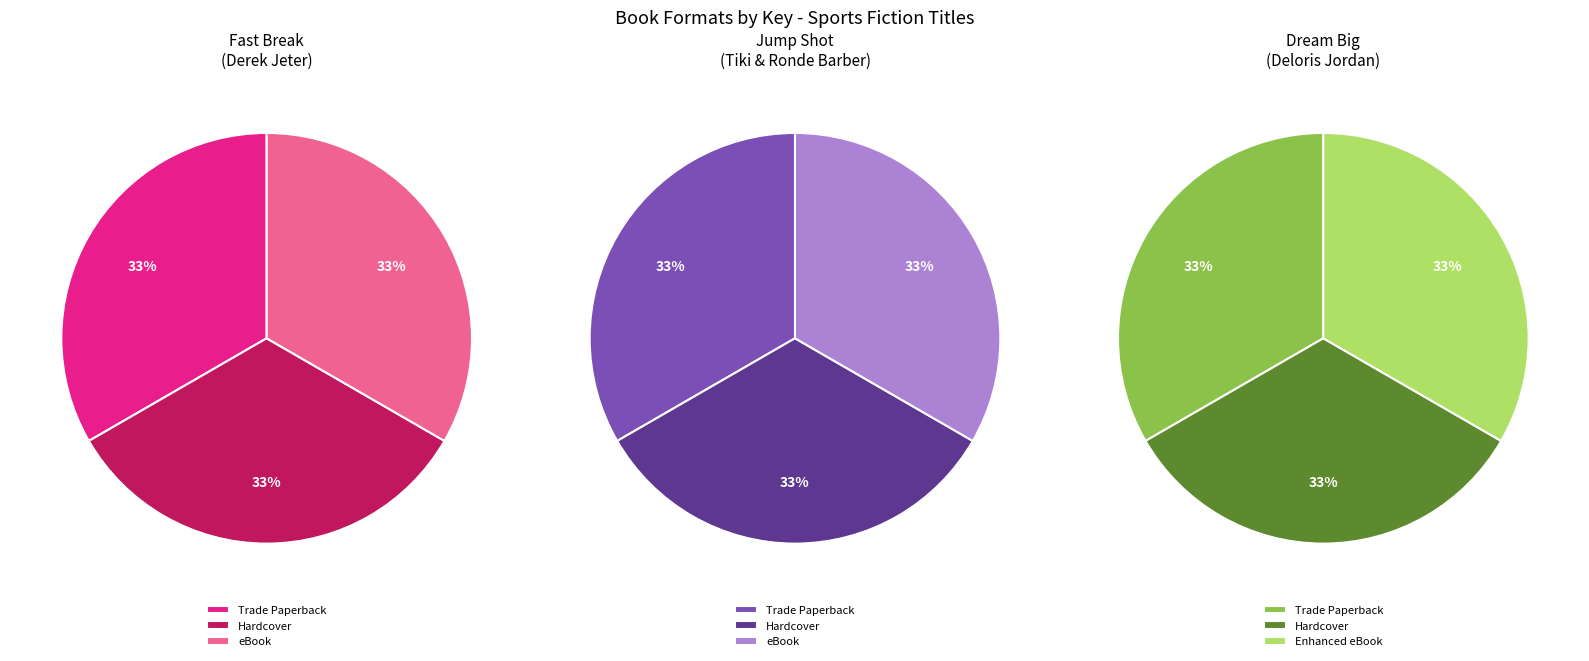

Which category has the smallest portion of the pie?

Fast Break (Trade Paperback)